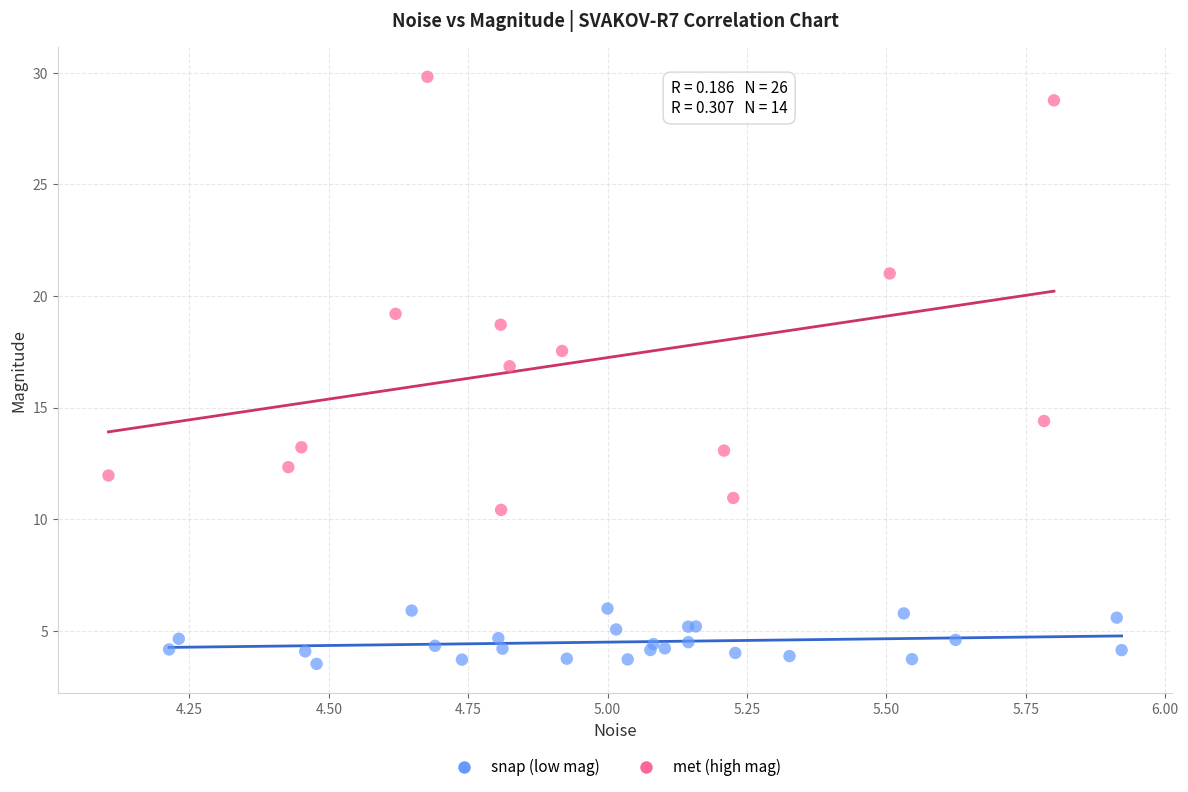

Which series has the widest spread of Y values?

met (high mag)